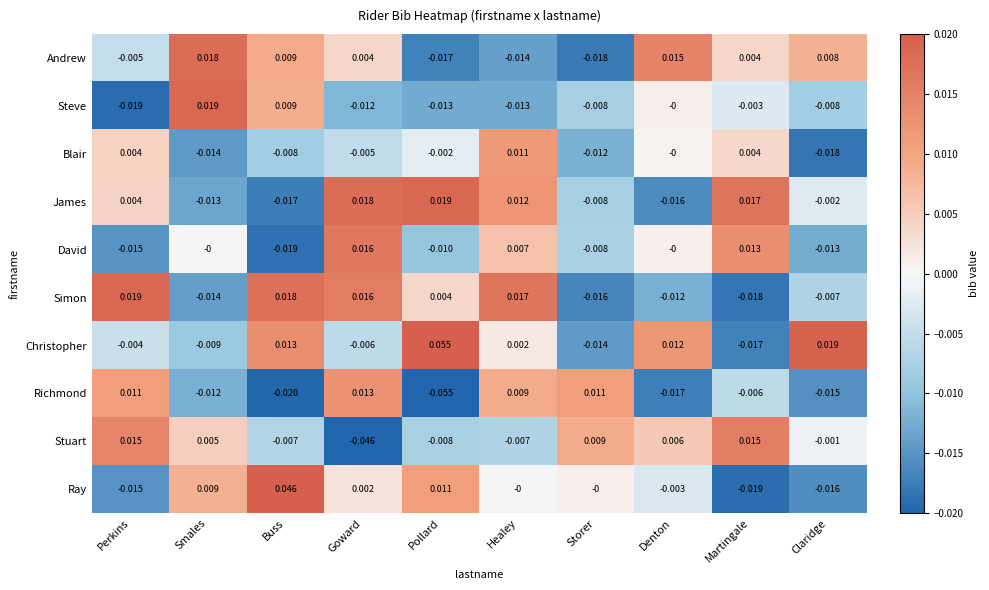

List the labels in order of Christopher value, largest first.

Pollard, Claridge, Buss, Denton, Healey, Perkins, Goward, Smales, Storer, Martingale